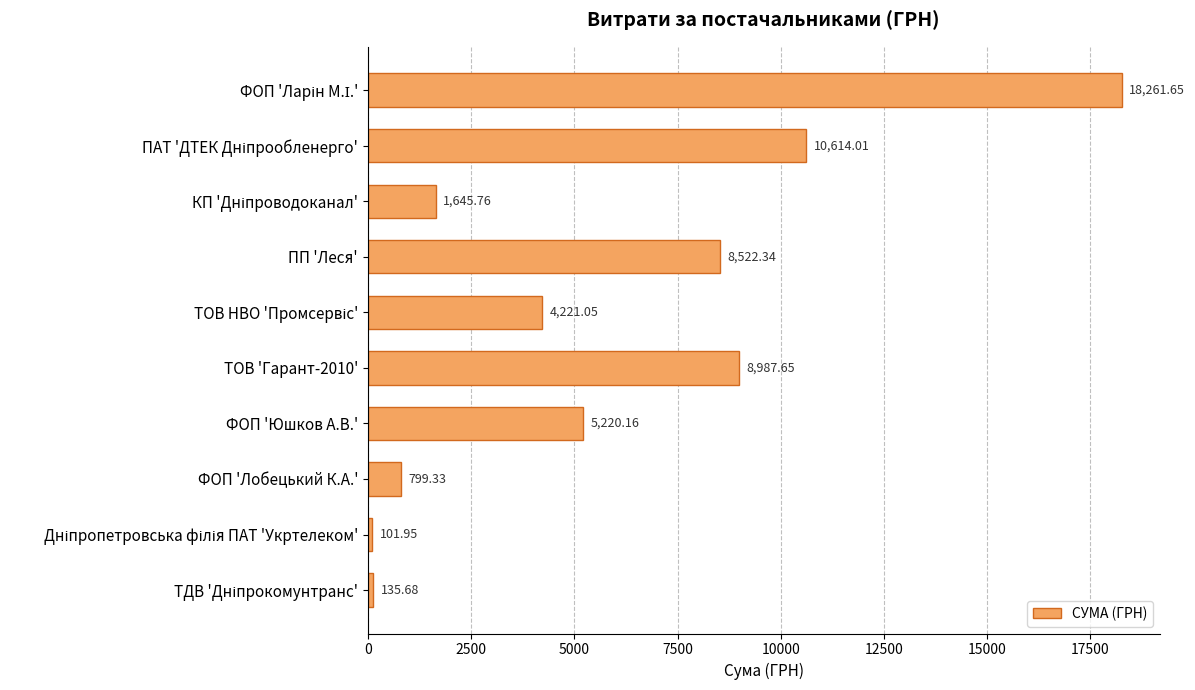

How many data points are less than 5220?

5